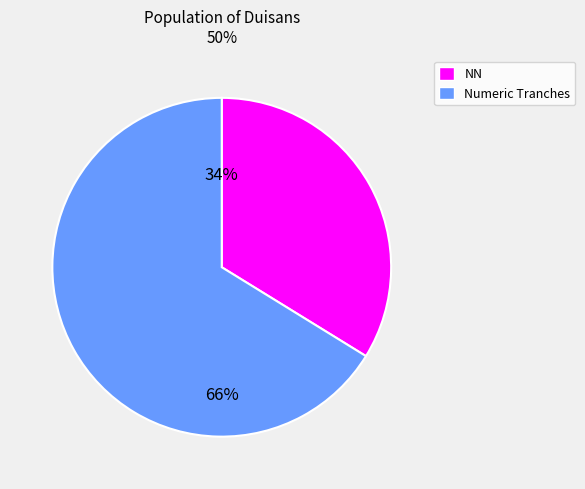

Count the number of slices in the pie.

2